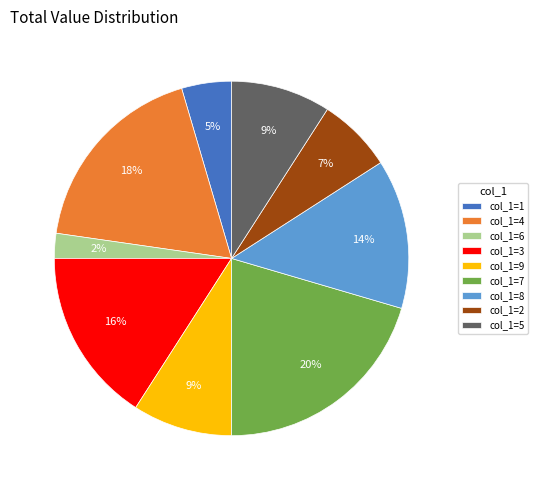

The col_1=9 slice represents 9% of the pie. True or false?

True